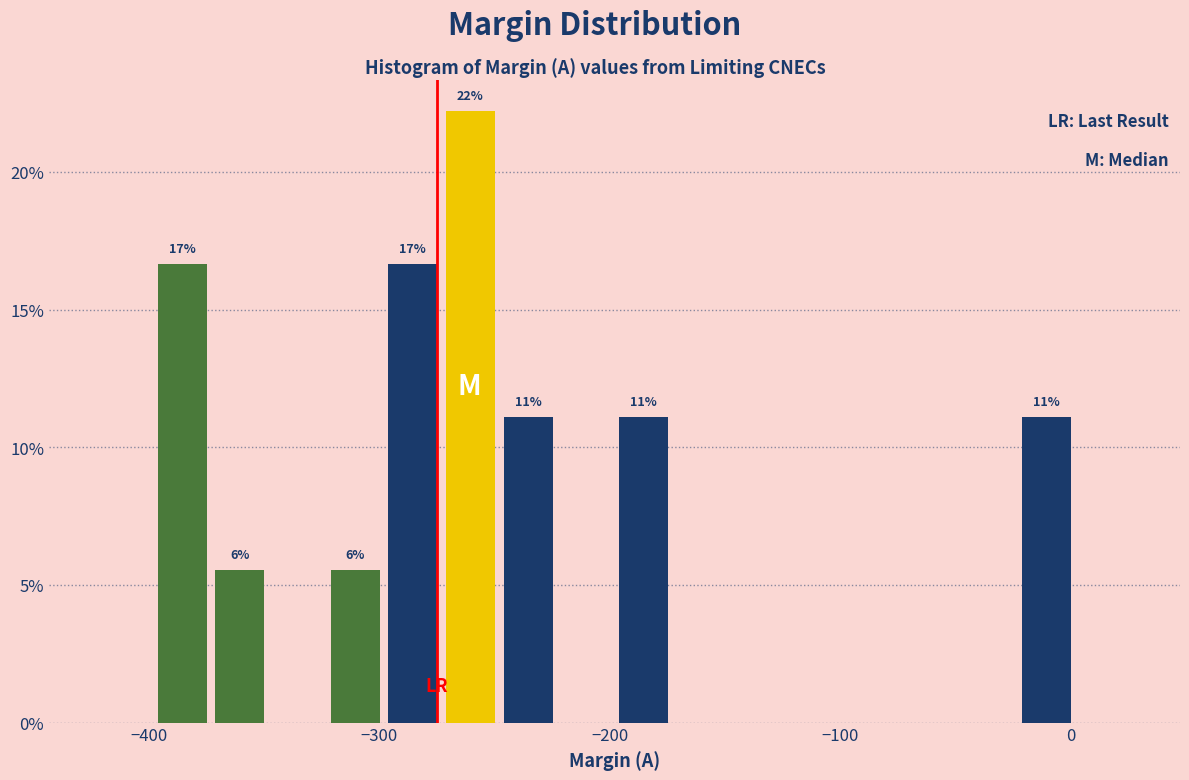

Around what value on the x-axis is the tallest bar? Give the approximate position of its centre, as read against the axis.

-260